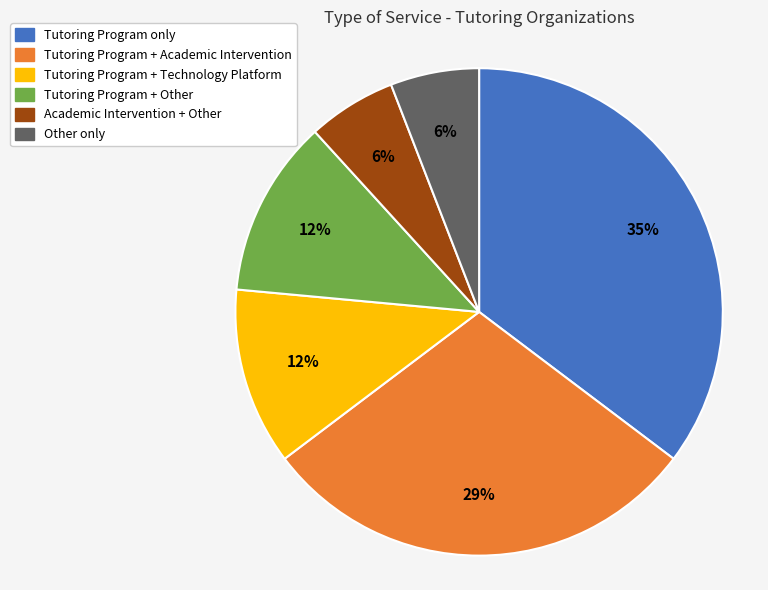

To the nearest percent, what is the difference between the largest and smallest slice percentages?

29%